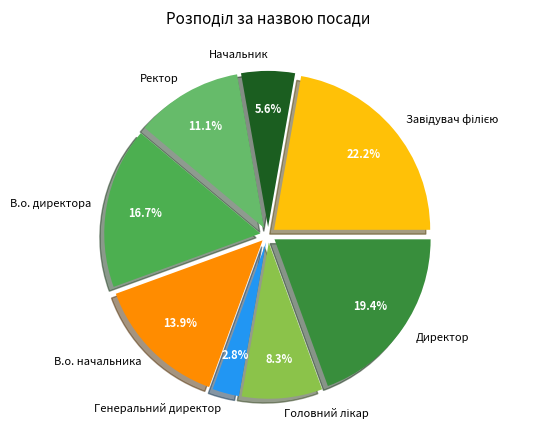

To the nearest percent, what is the average slice percentage?

12%